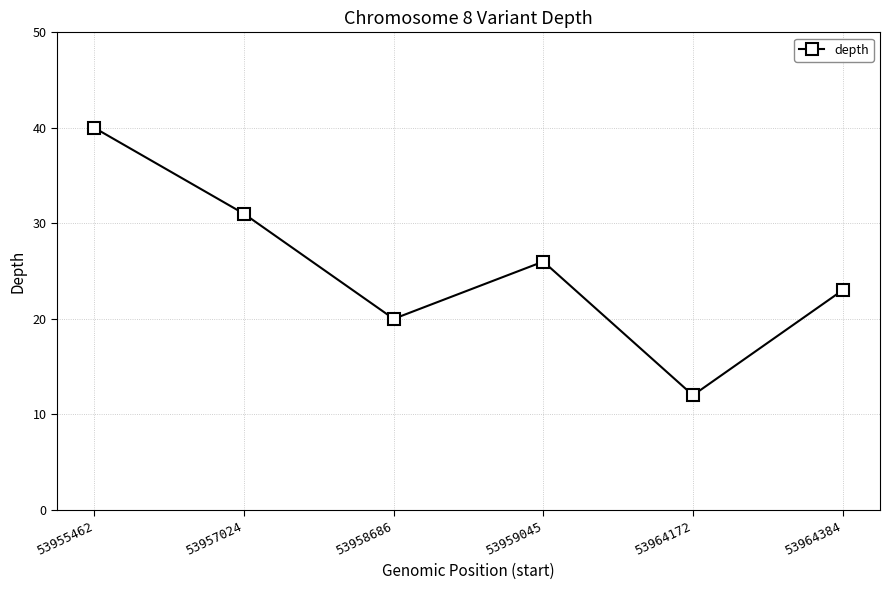

Which label corresponds to the smallest value in the chart?

53964172